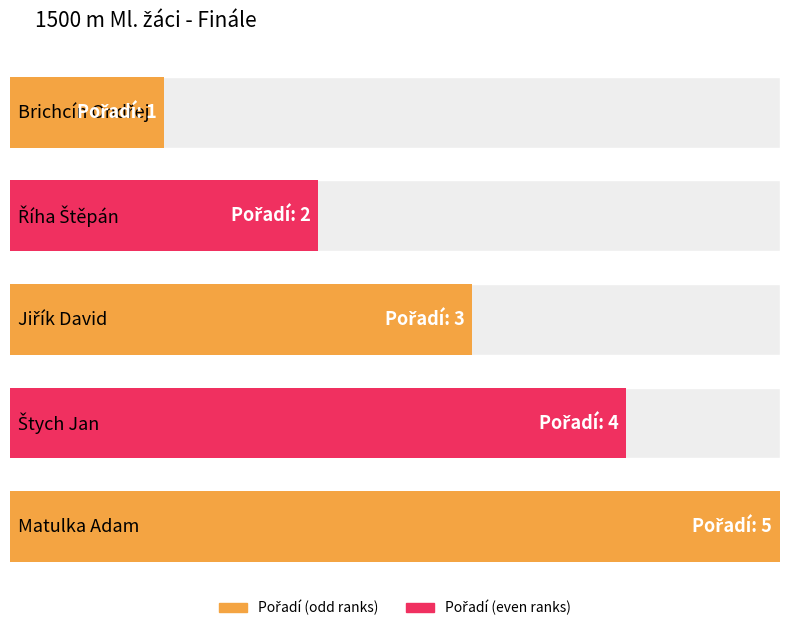

List the labels in order of value, largest first.

Matulka Adam, Štych Jan, Jiřík David, Říha Štěpán, Brichcín Ondřej